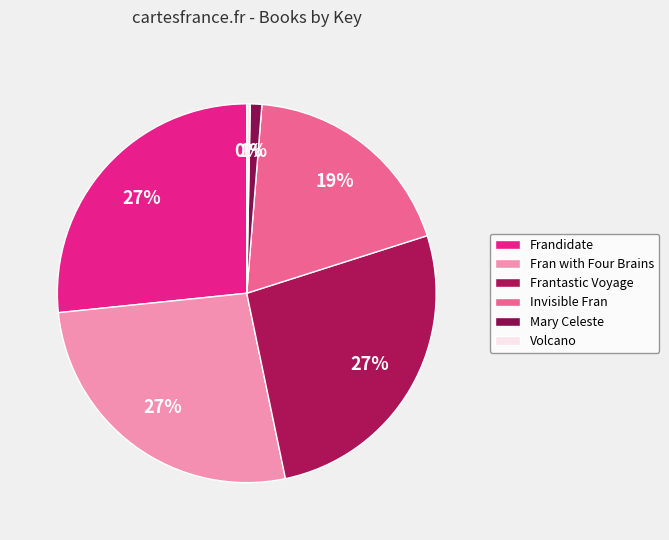

Combined, do Frantastic Voyage and Invisible Fran account for over 50%?

No